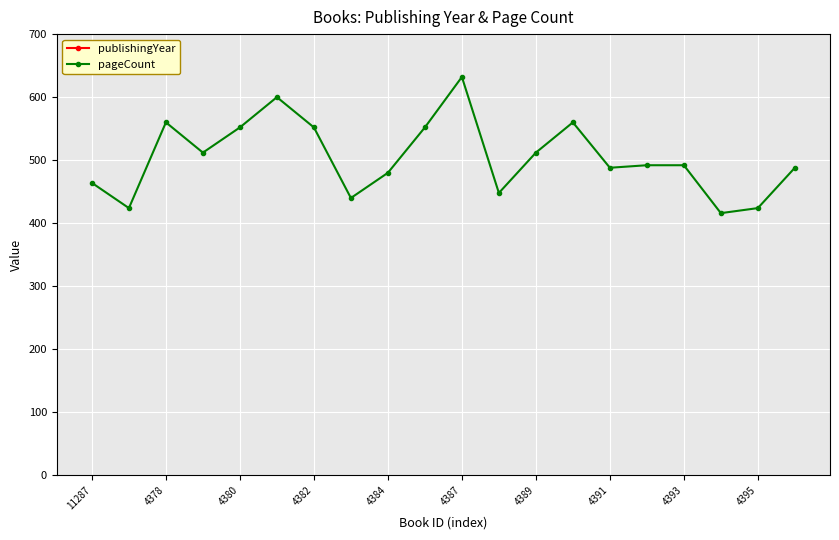

What is the maximum value for publishingYear?

1979